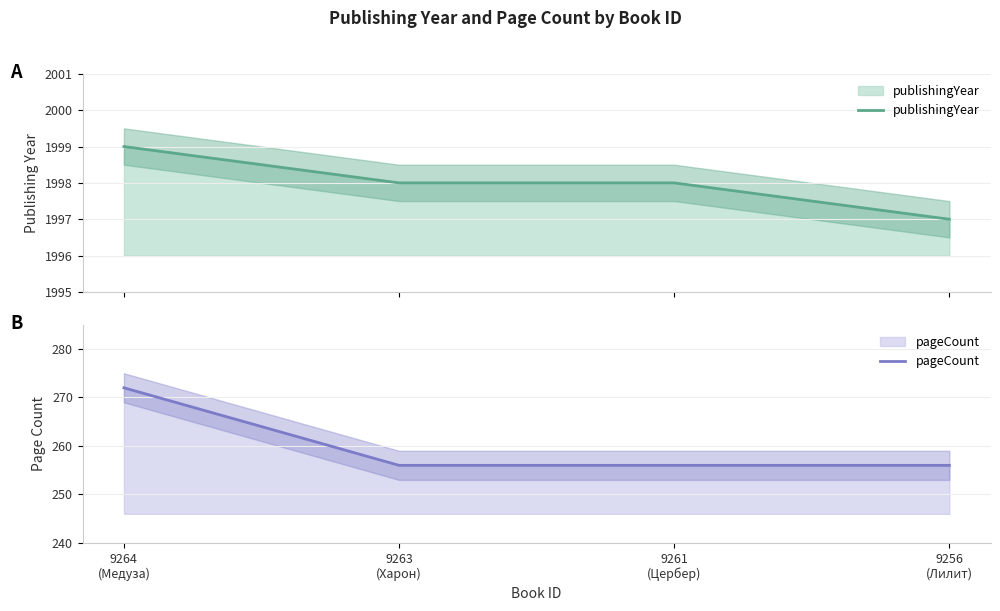

What is the difference between the maximum and minimum values in the publishingYear series?

2